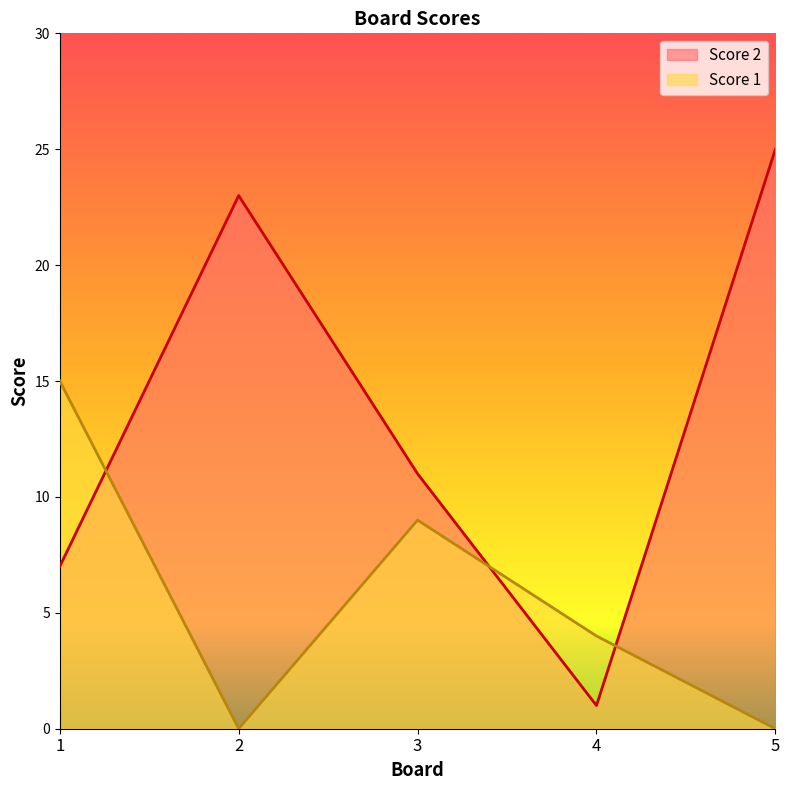

What is the approximate value of Score 2 at 5?

25